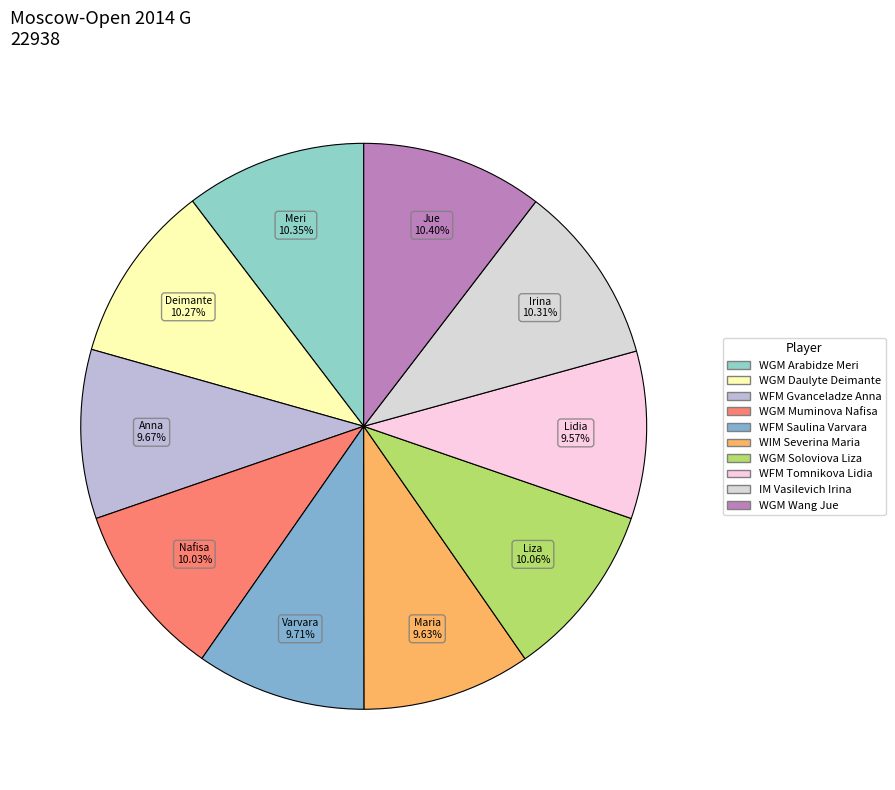

How many segments does this pie chart have?

10